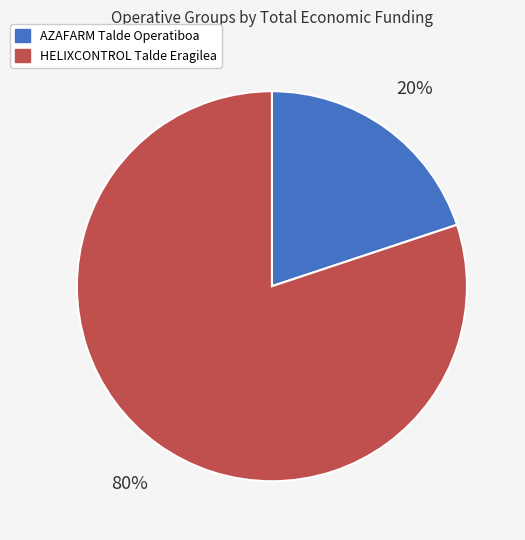

Combined, do AZAFARM Talde Operatiboa and HELIXCONTROL Talde Eragilea account for over 50%?

Yes